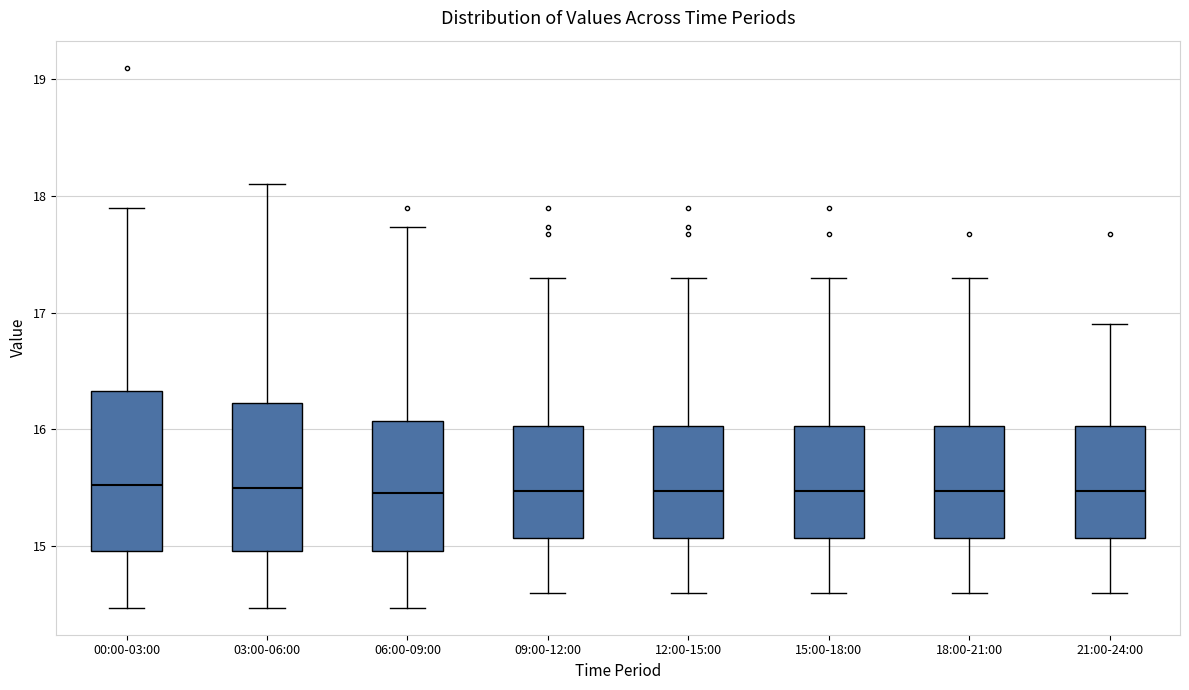

Reading left to right, read every box against the y-axis: the position of its median line, the range the box covers, and the ends of its whiskers. The values are not printed on the chart, so give them approximately, as read against the axis.

00:00-03:00: median 15.5, box 15.0 to 16.3, whiskers 14.5 to 17.9
03:00-06:00: median 15.5, box 15.0 to 16.2, whiskers 14.5 to 18.1
06:00-09:00: median 15.5, box 15.0 to 16.1, whiskers 14.5 to 17.7
09:00-12:00: median 15.5, box 15.1 to 16.0, whiskers 14.6 to 17.3
12:00-15:00: median 15.5, box 15.1 to 16.0, whiskers 14.6 to 17.3
15:00-18:00: median 15.5, box 15.1 to 16.0, whiskers 14.6 to 17.3
18:00-21:00: median 15.5, box 15.1 to 16.0, whiskers 14.6 to 17.3
21:00-24:00: median 15.5, box 15.1 to 16.0, whiskers 14.6 to 16.9